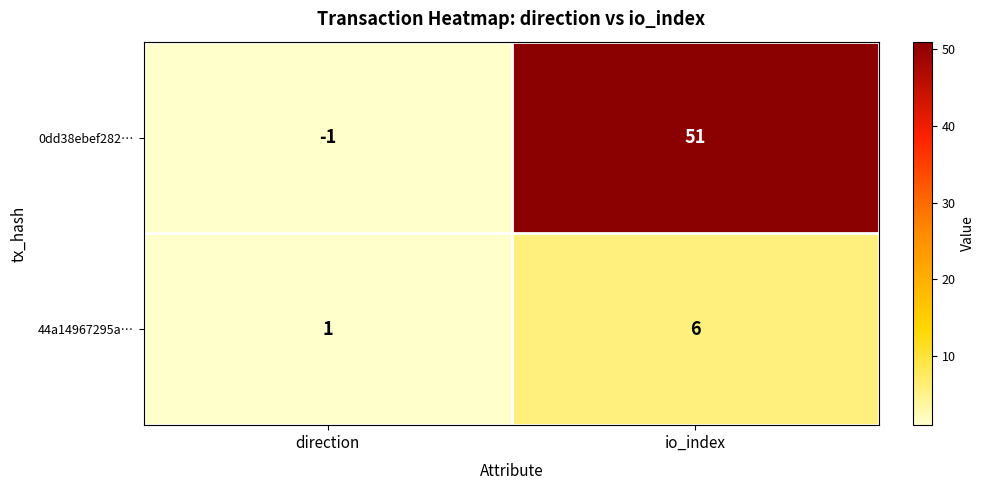

True or false: 44a14967295a… has a value of 1 at direction.

True